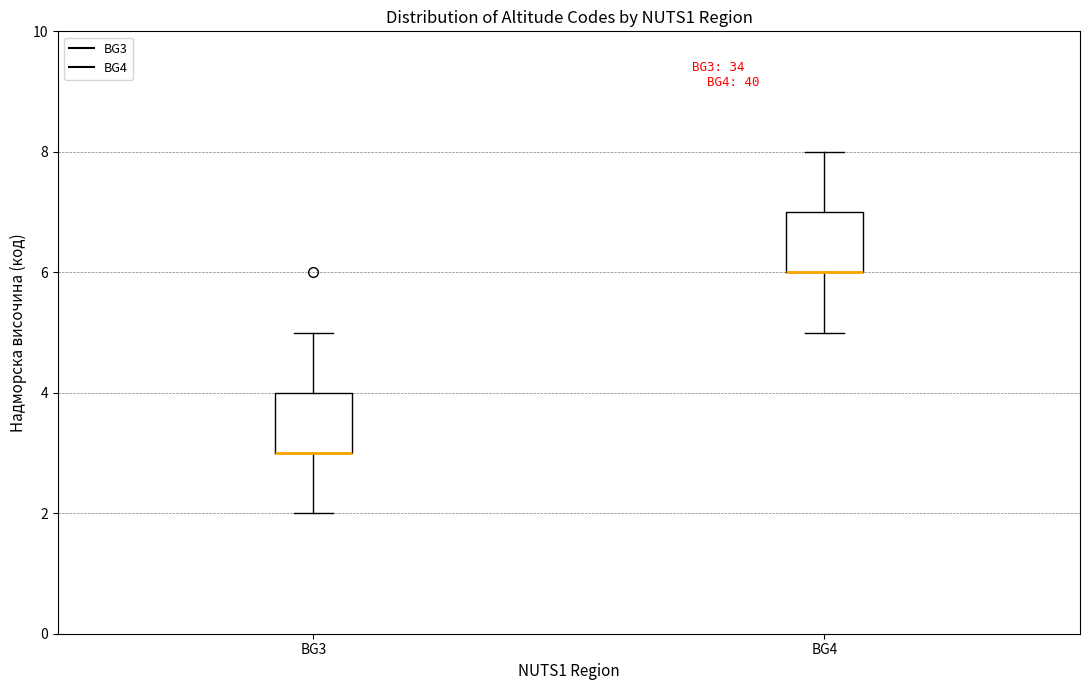

Where is the lower edge of the box for BG3 on the y-axis? The values are not printed on the chart, so give them approximately, as read against the axis.

3